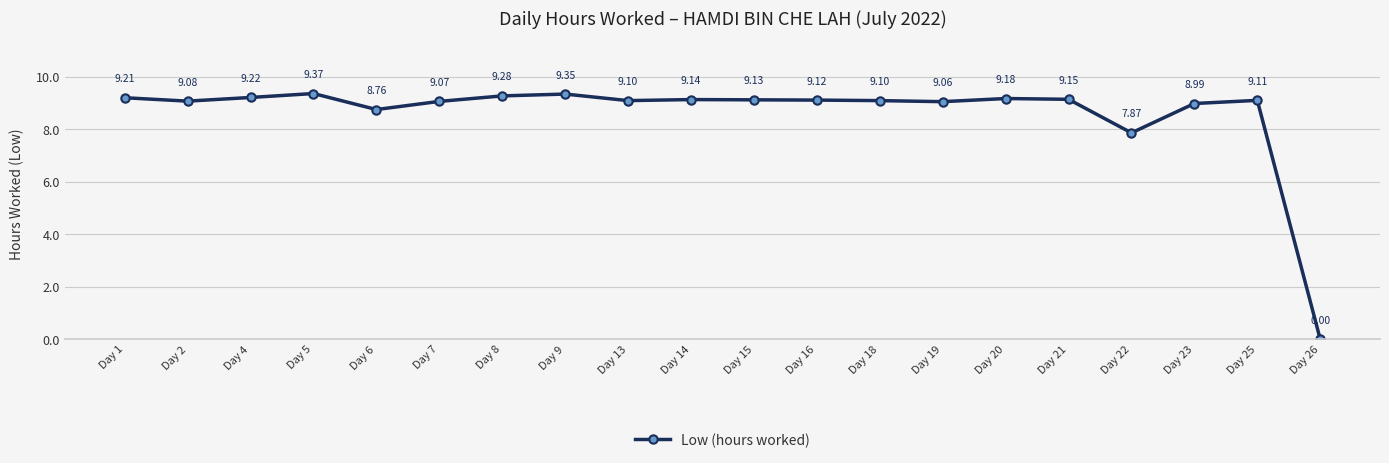

The value at Day 2 is 9.1. True or false?

True